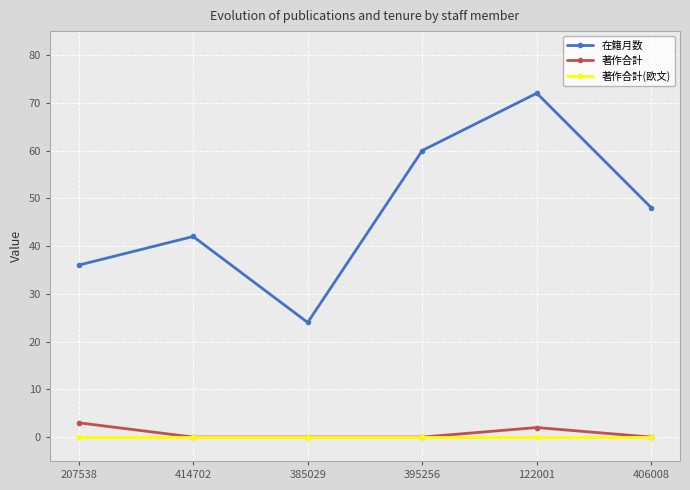

Which series has the largest range (max minus min)?

在籍月数